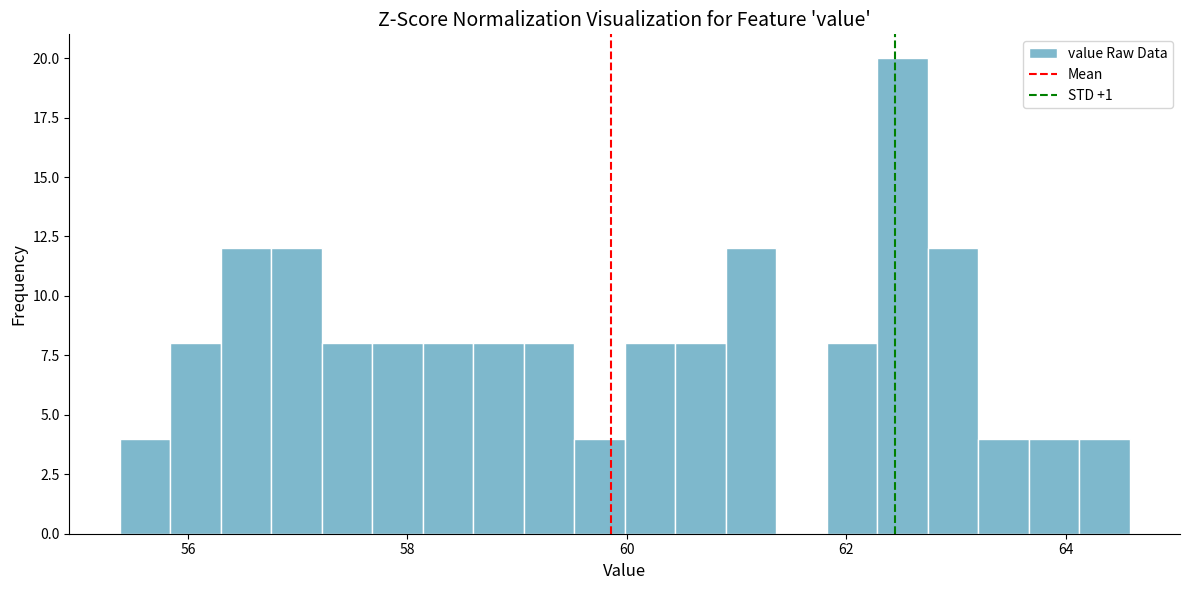

Read against the x-axis, roughly where is the centre of the tallest bar?

62.6